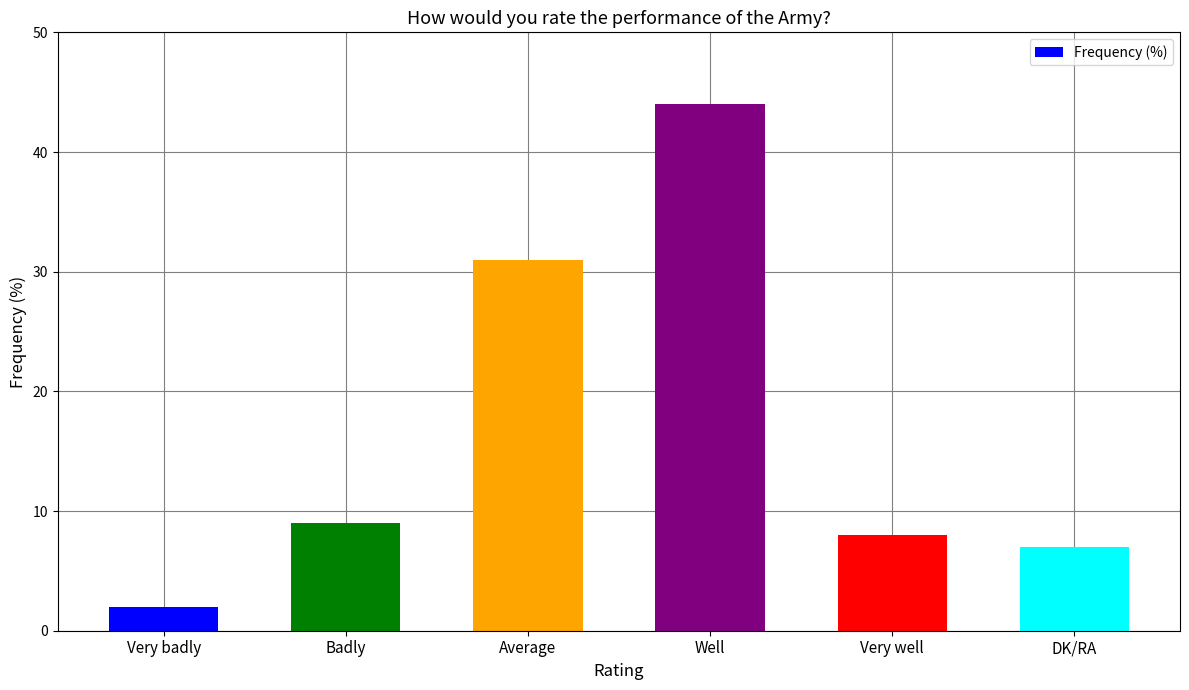

Read the value at Very well, to the nearest 5.

10